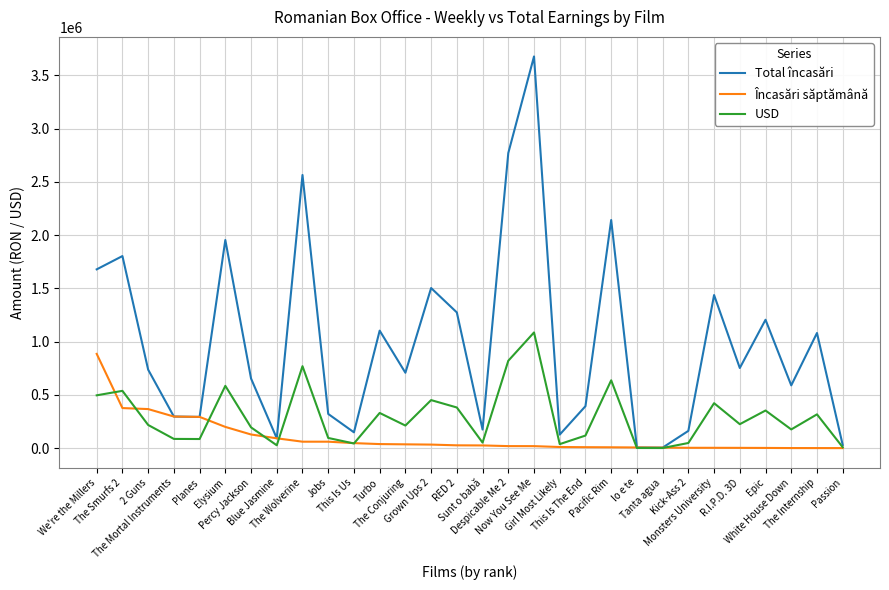

Rank the series by their average value, from highest to lowest.

Total încasări, USD, Încasări săptămână